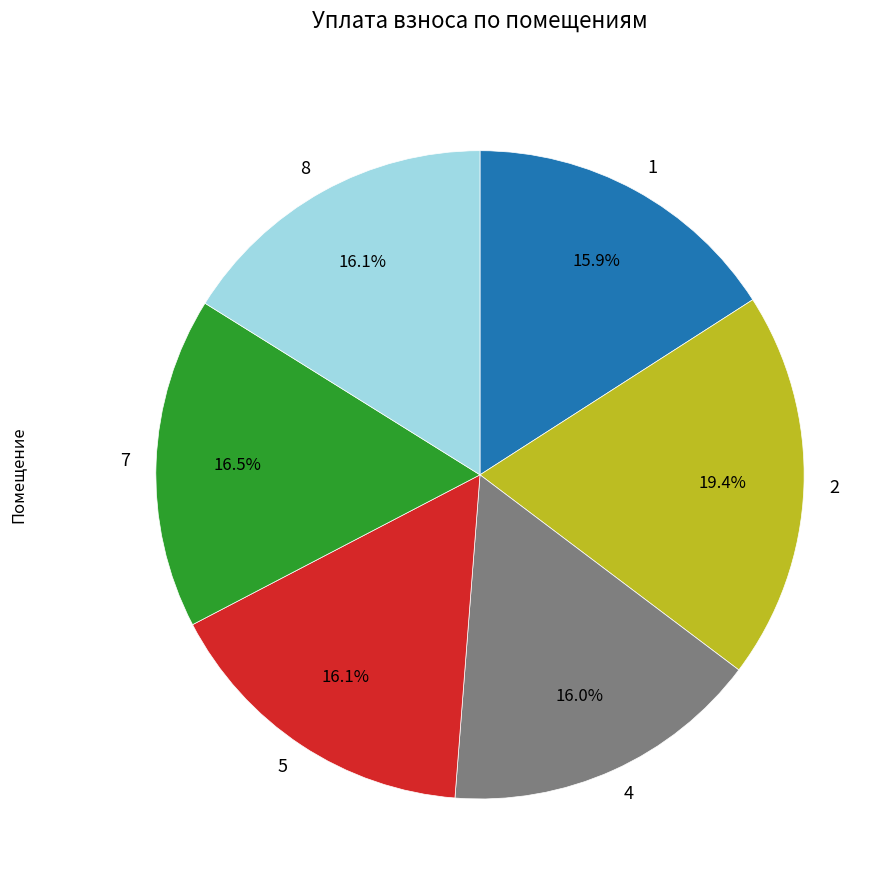

Between 7 and 1, which is larger?

7